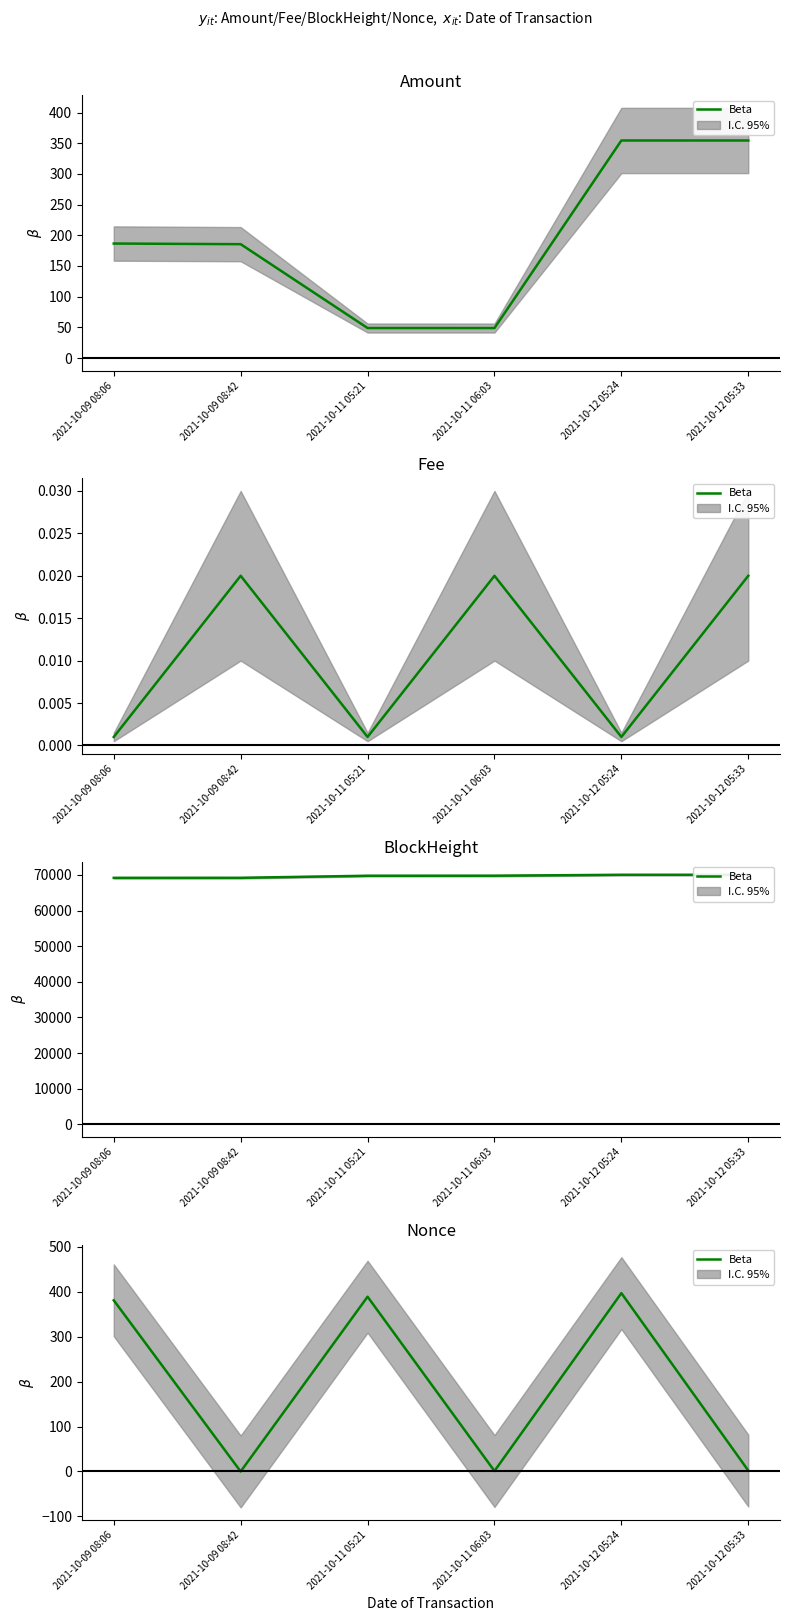

Rank the categories by value from highest to lowest.

2021-10-12 05:24, 2021-10-11 05:21, 2021-10-09 08:06, 2021-10-12 05:33, 2021-10-11 06:03, 2021-10-09 08:42